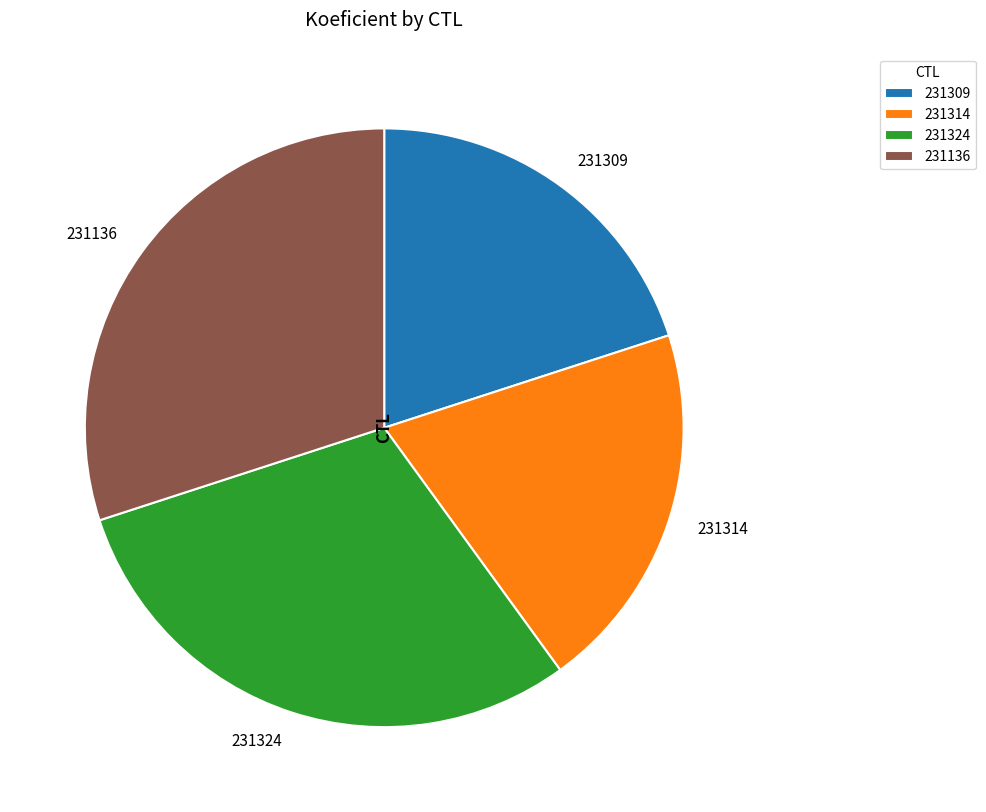

Does any single category account for the majority?

No